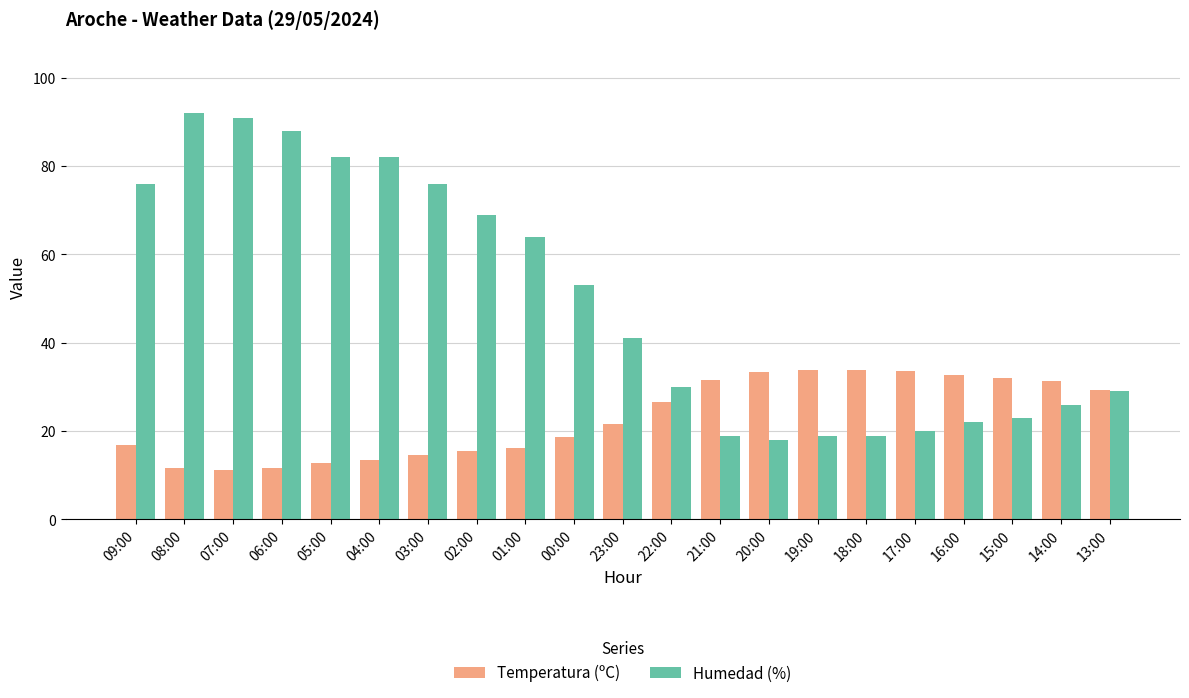

What is the minimum value for Humedad (%)?

18.0